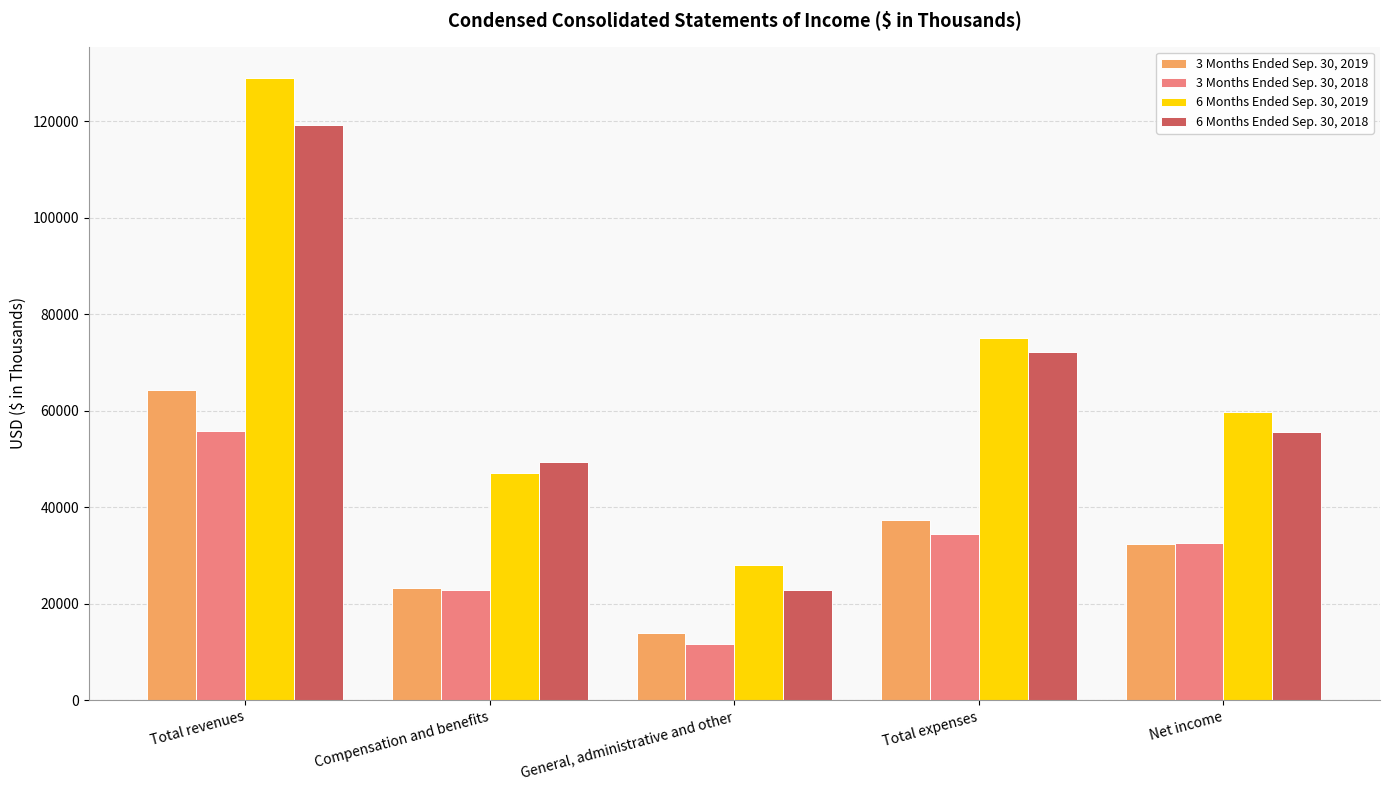

At which label does 3 Months Ended Sep. 30, 2018 first exceed 32572?

Total revenues